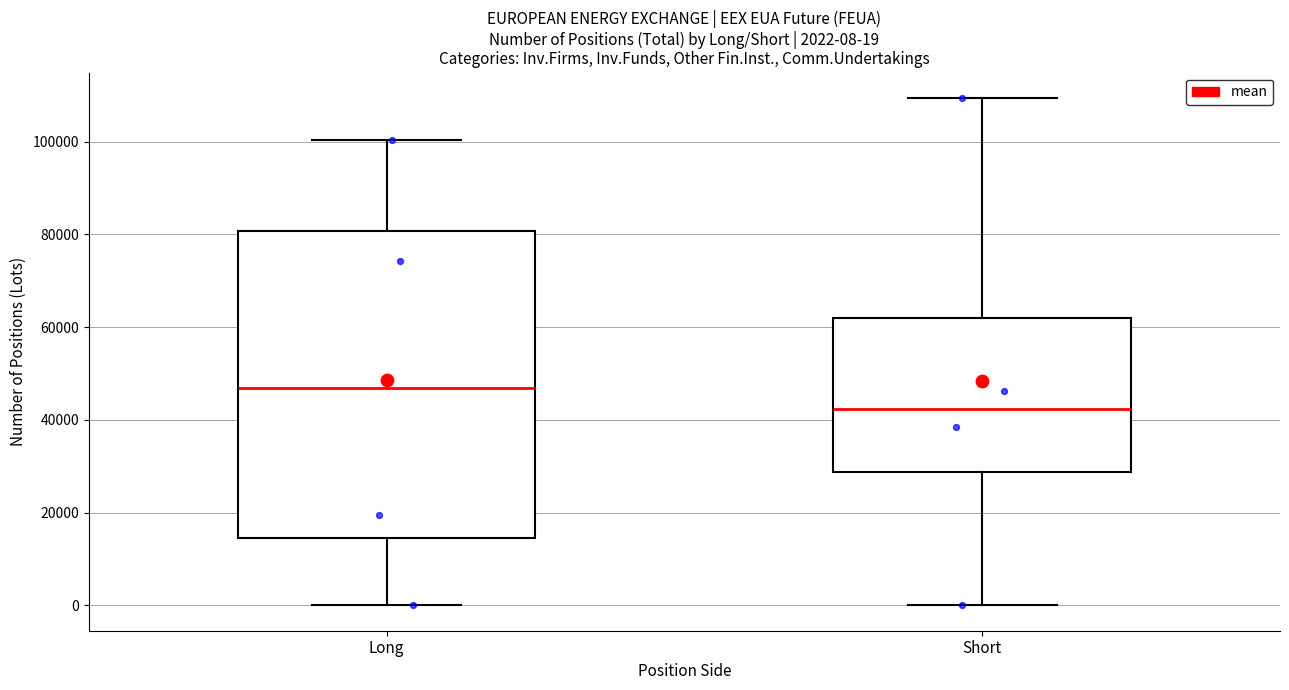

Which box is the tallest, from its lower edge to its upper edge?

Long